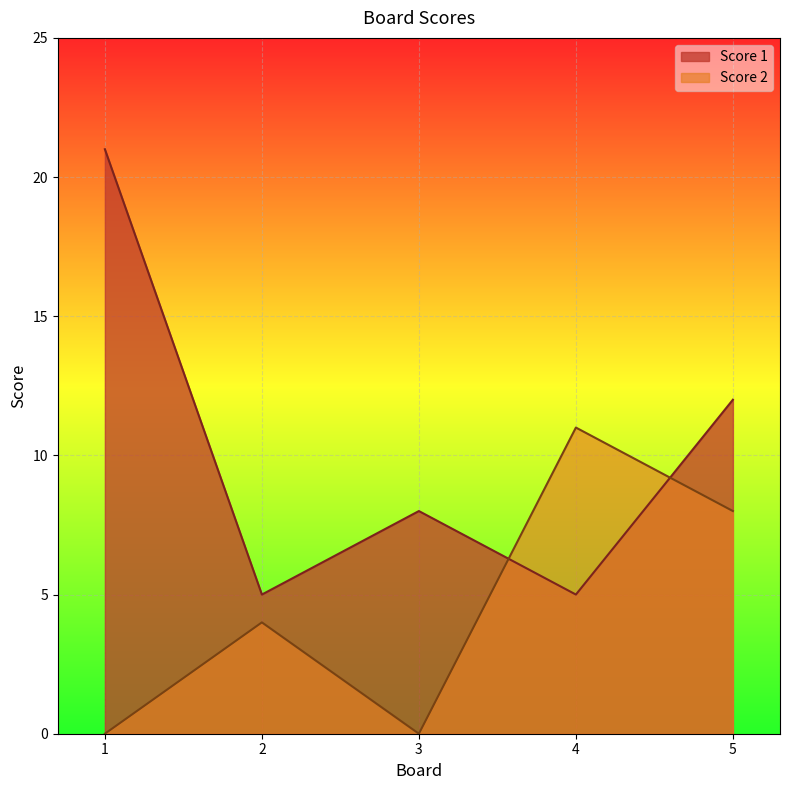

True or false: Score 1 has a value of 8 at 3.

True